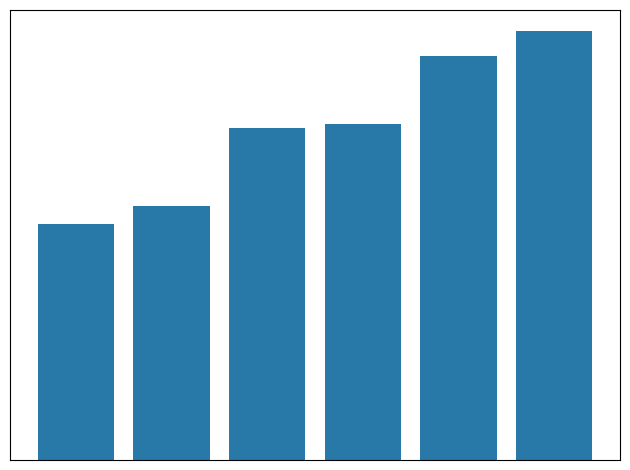

At which label does the data first exceed 55?

3